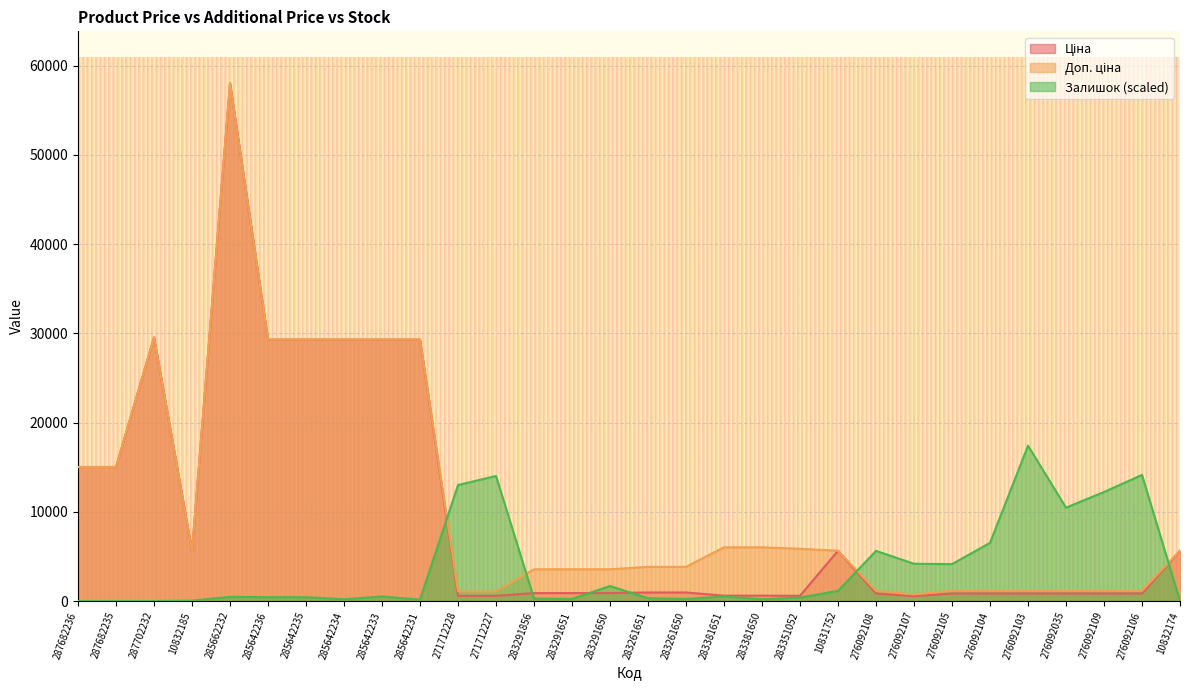

At which label does Залишок first exceed 468?

285662232